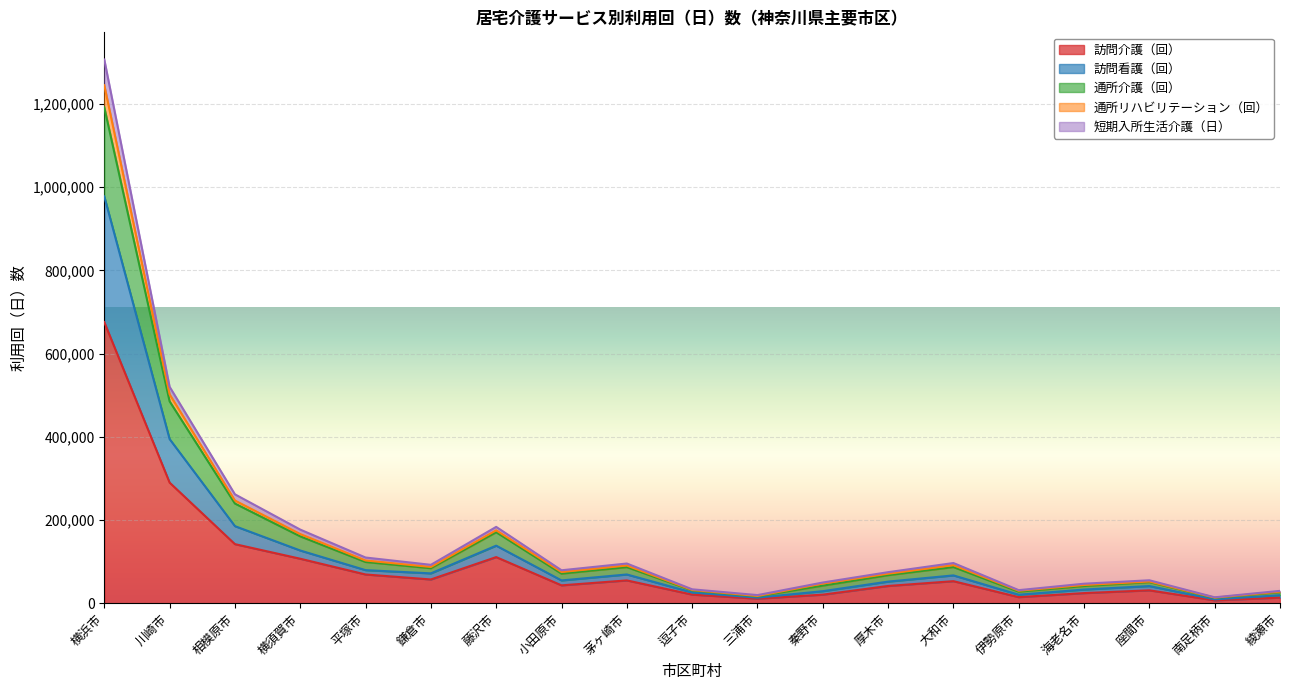

In 通所リハビリテーション（回）, how many points are lower than both neighbors (excluding endpoints)?

5